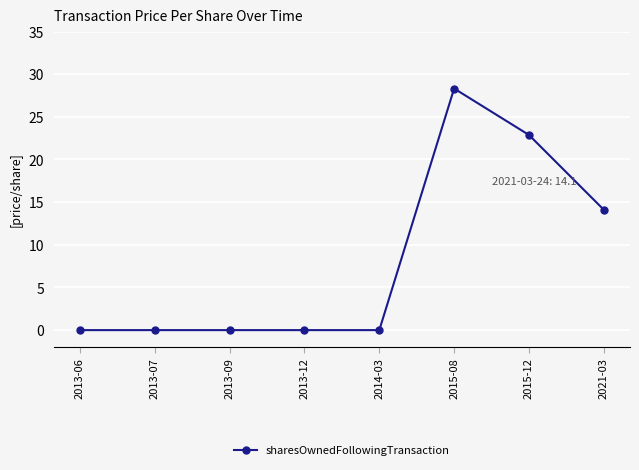

True or false: the data shows 23.3 at 2021-03.

False